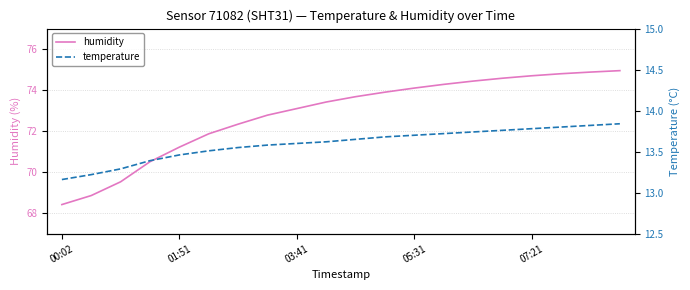

Which series has the largest total across all categories?

humidity